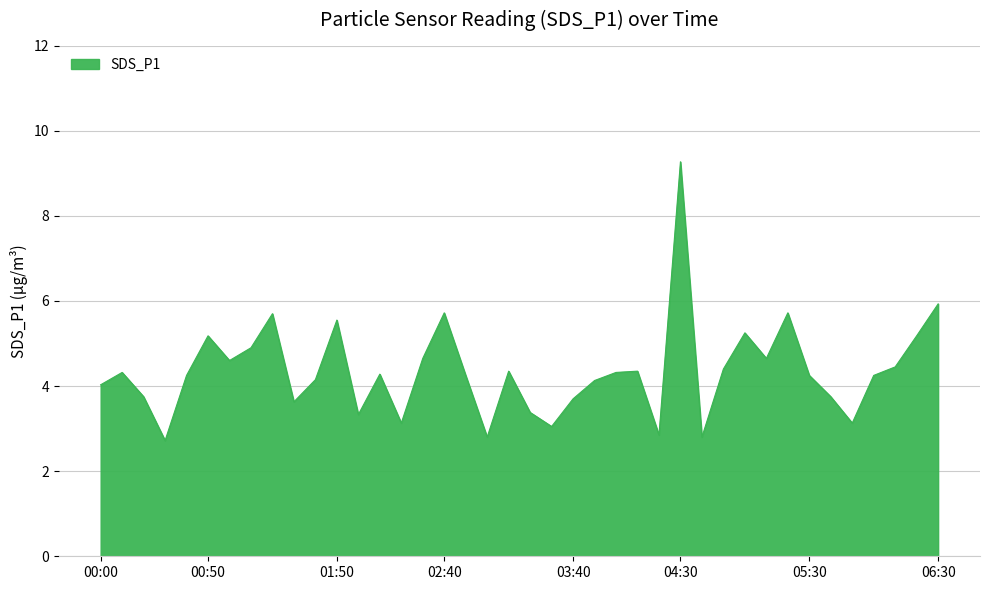

What is the greatest value displayed?

9.3